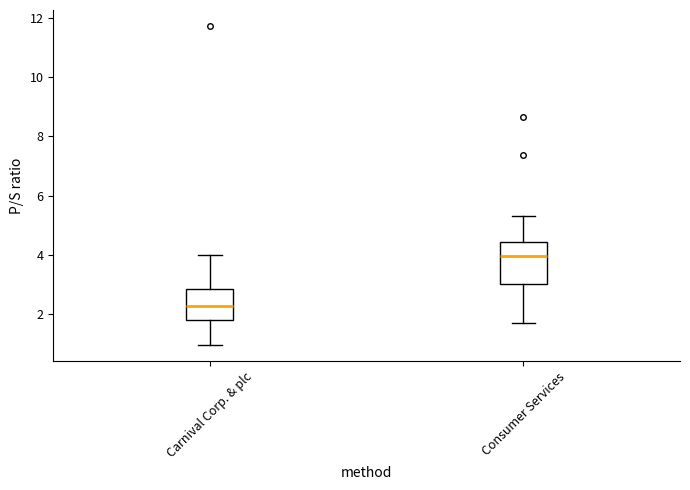

Where does the lower whisker of the box for Consumer Services end on the y-axis? The values are not printed on the chart, so give them approximately, as read against the axis.

1.6